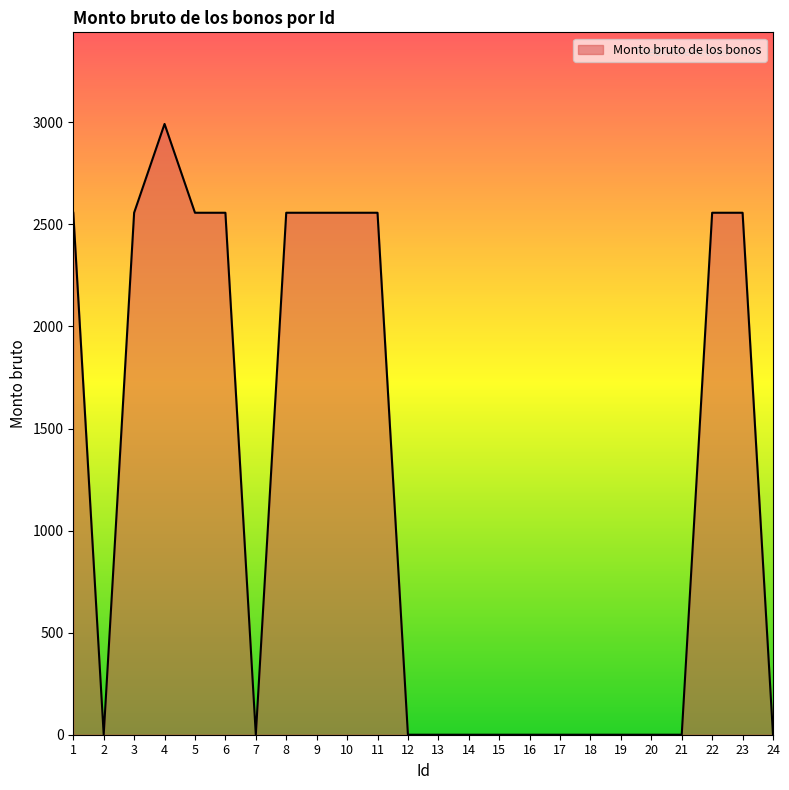

The value at 1 is 835. True or false?

False